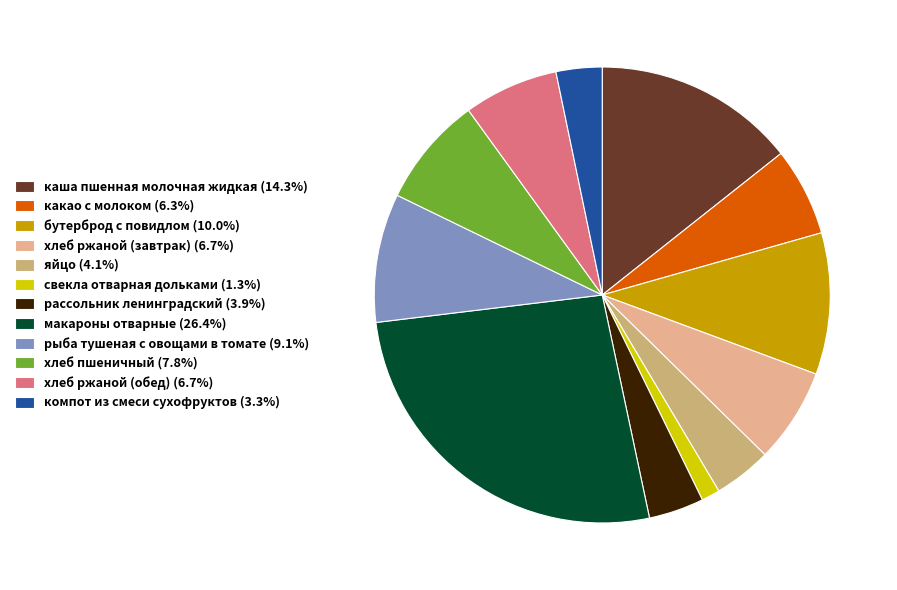

Is it true that хлеб пшеничный is 1% of the pie?

False